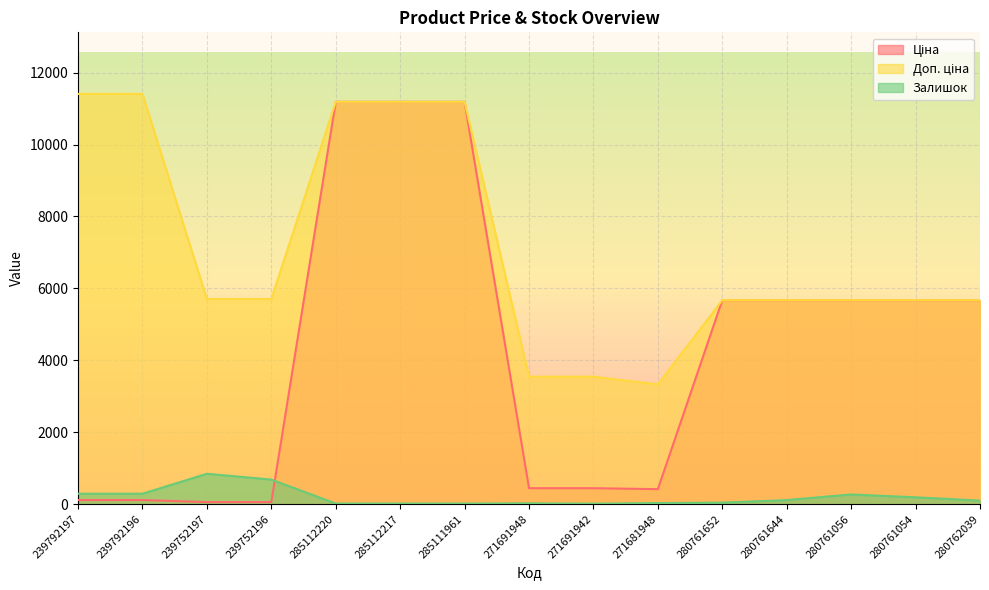

Which series has the largest total across all categories?

Доп. ціна